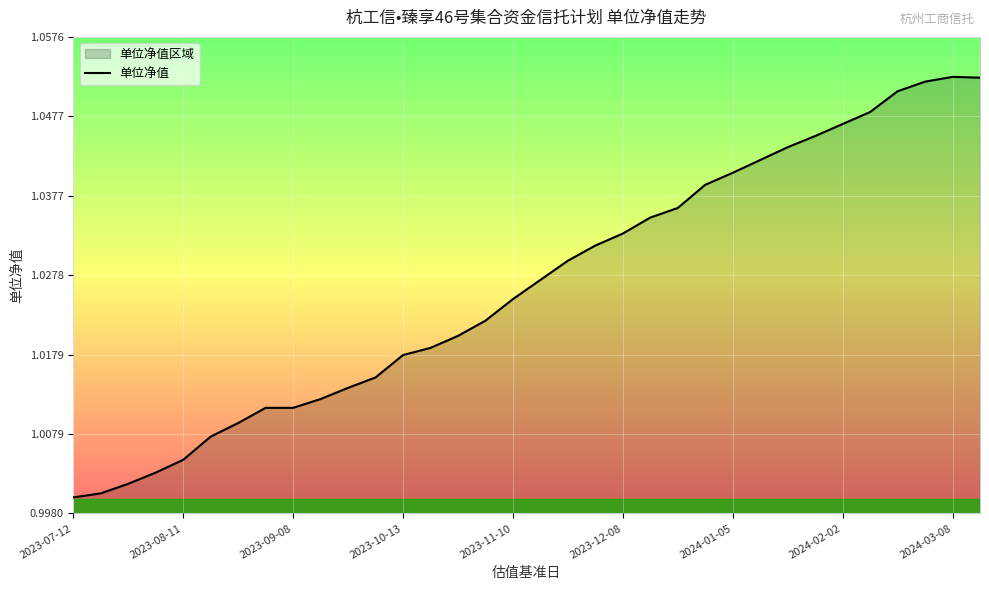

Does the chart display data point markers on the line(s)?

No